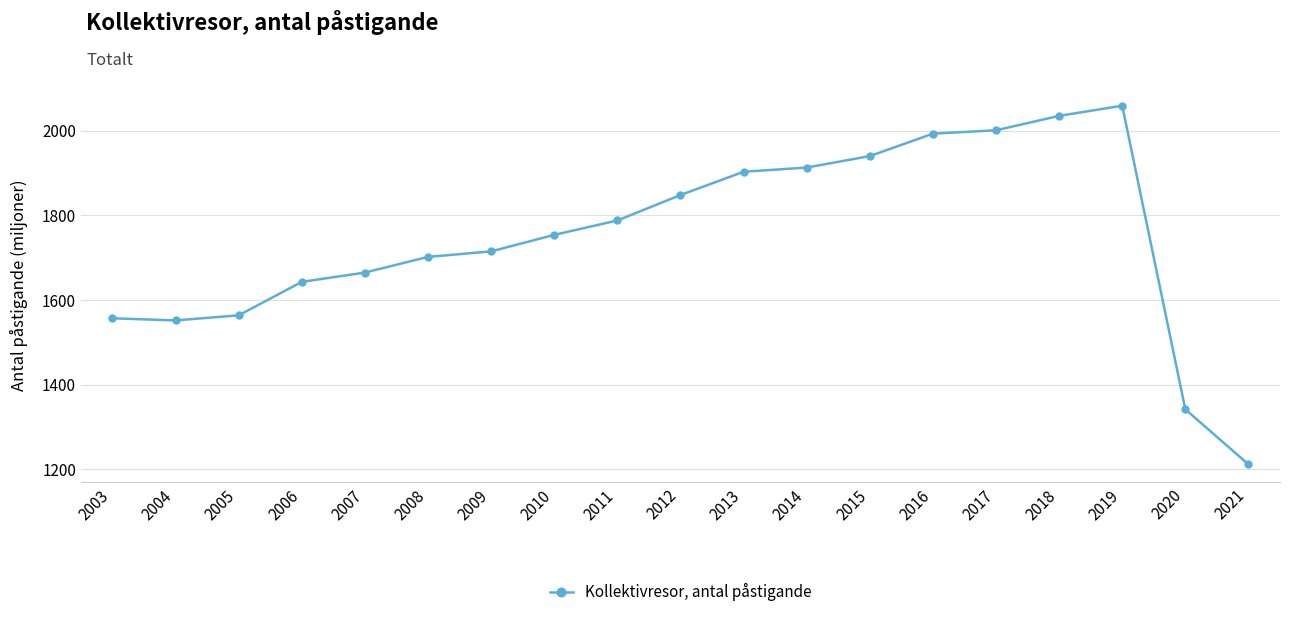

Where is the data nearest to the value 1635?

2006